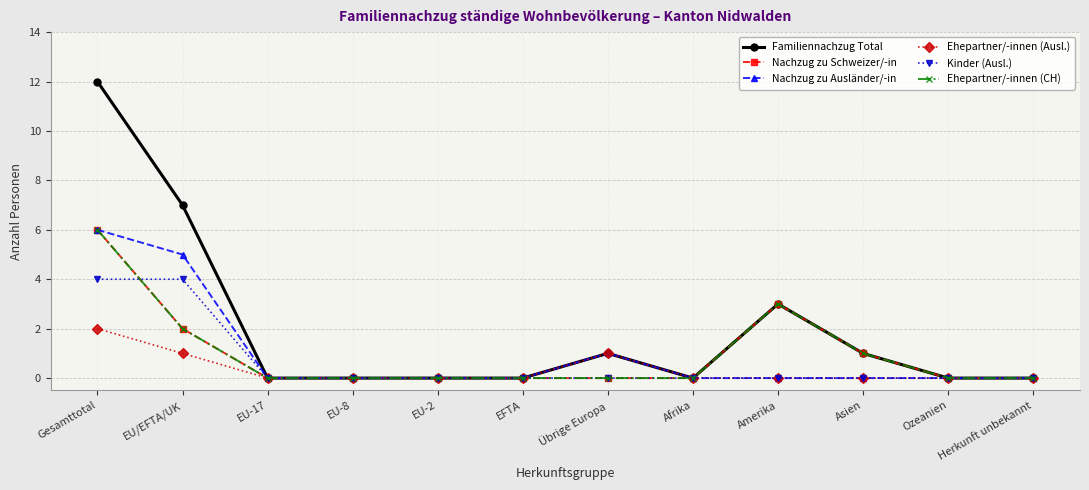

The Nachzug zu Ausländer/-in series shows 0 at Amerika. True or false?

True